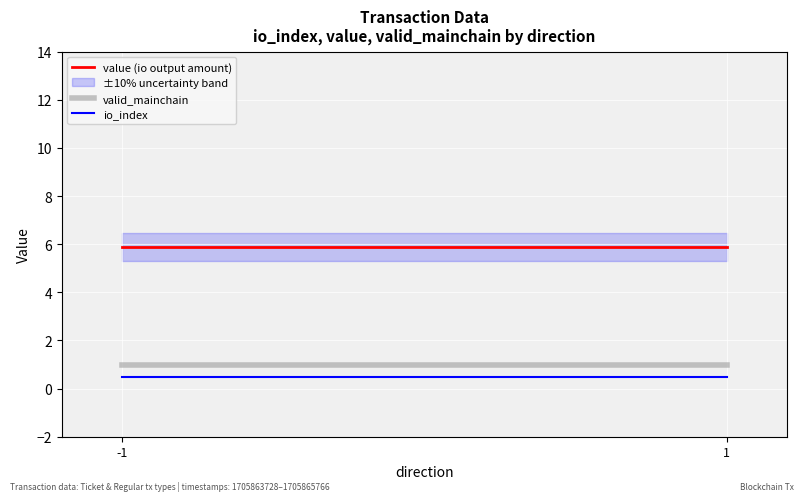

Which series has the largest range (max minus min)?

value (io output amount)